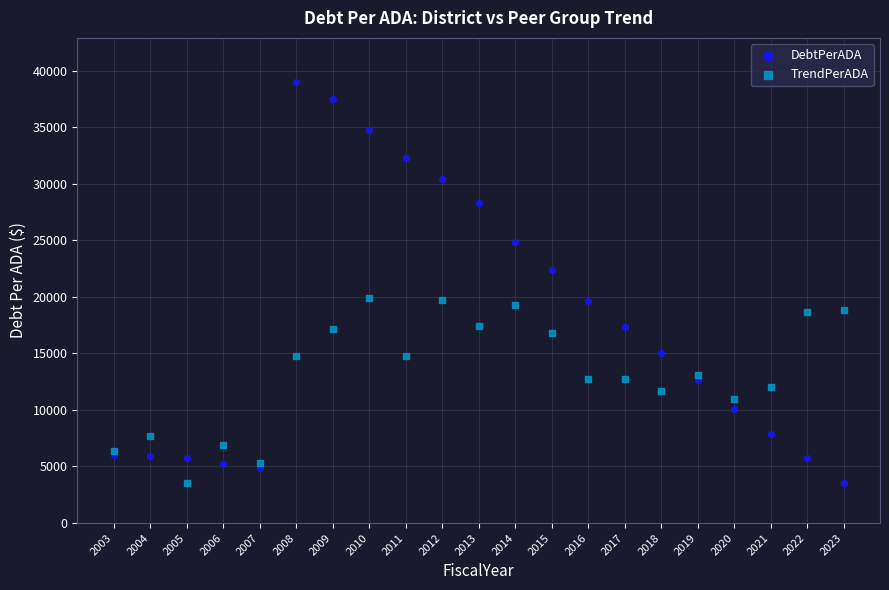

What is the X range (max minus min) for the scatter plot?

20.0